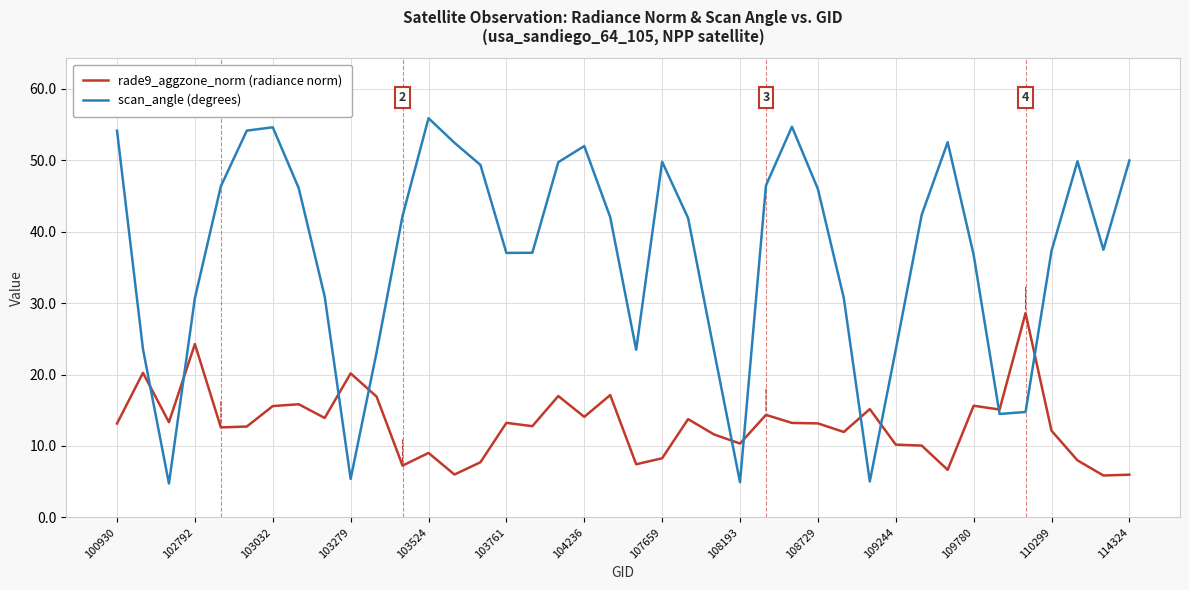

What is the minimum value shown in the chart?

4.7